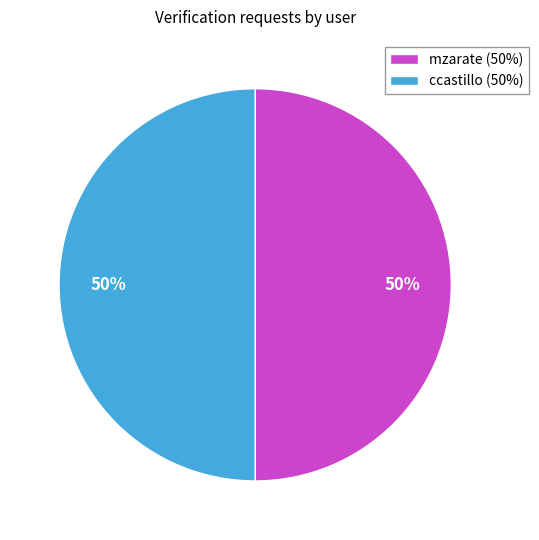

To the nearest percent, what percentage of the pie is ccastillo (50%)?

50%